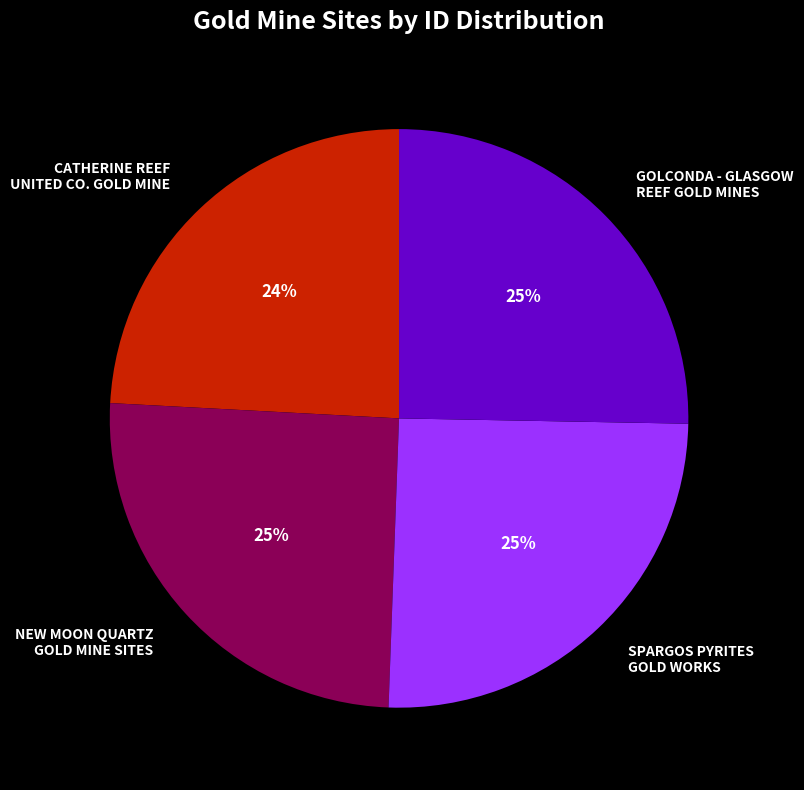

Does any single category account for the majority?

No